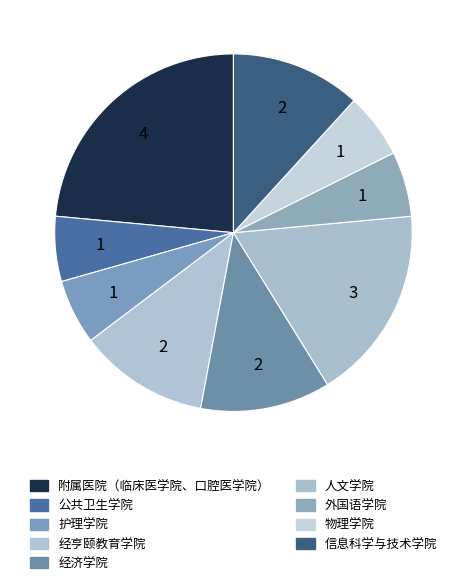

Does any single category account for the majority?

No